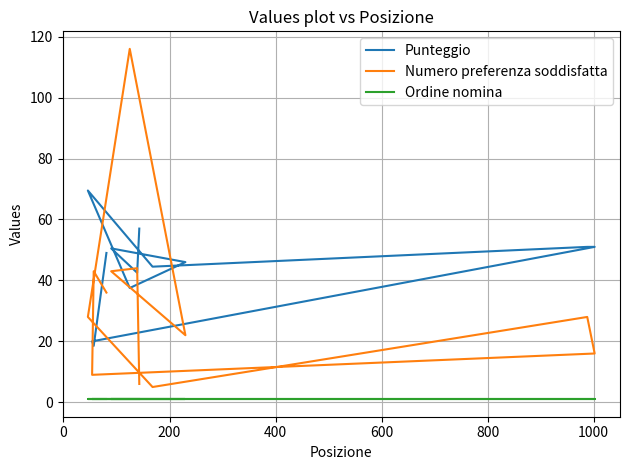

What is the average value of the Punteggio series?

44.8